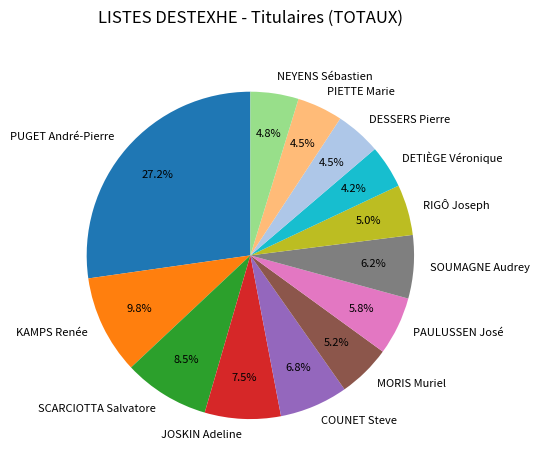

To the nearest percent, what is the difference between the SCARCIOTTA Salvatore and JOSKIN Adeline slice percentages?

1%